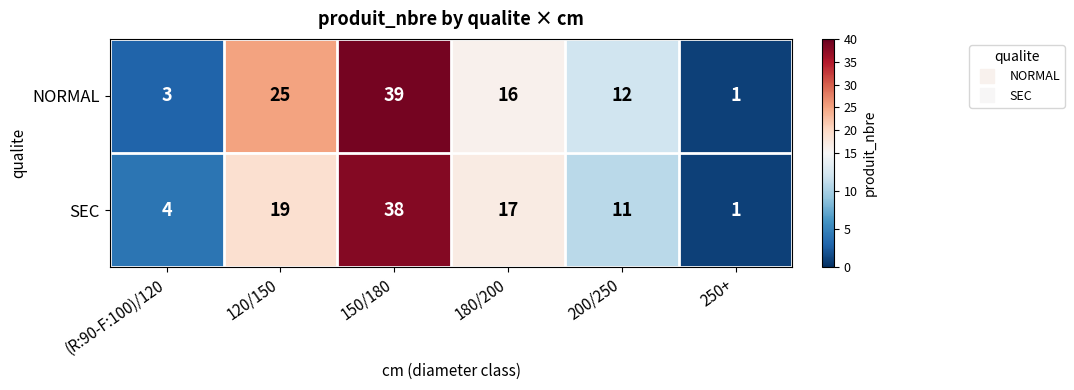

How many distinct data groups are displayed?

2